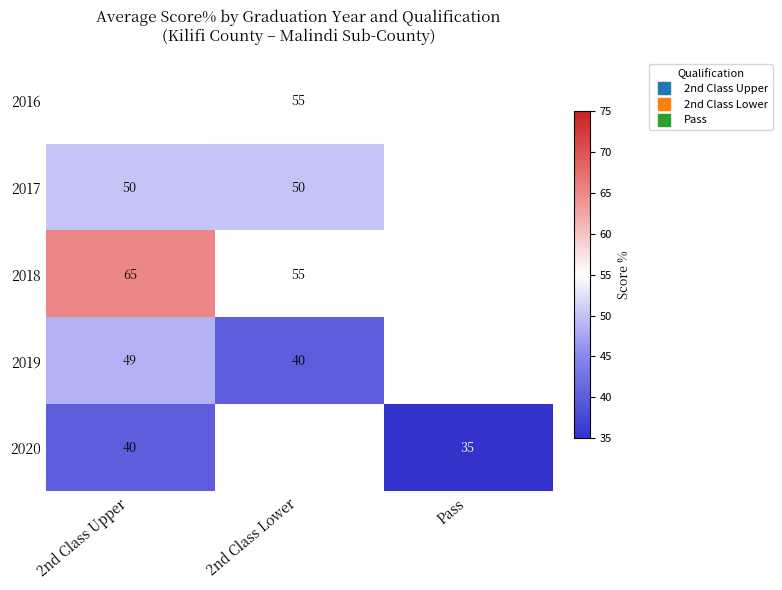

Is the value of 2016 at 2nd Class Upper greater than the value of 2017 at Pass?

No